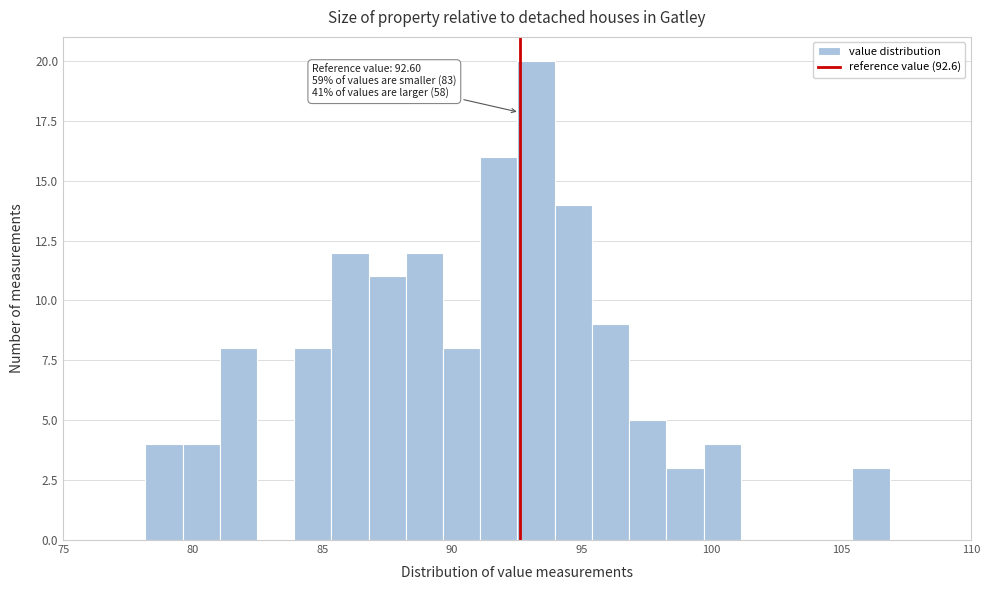

Read against the x-axis, roughly where is the centre of the tallest bar?

93.0